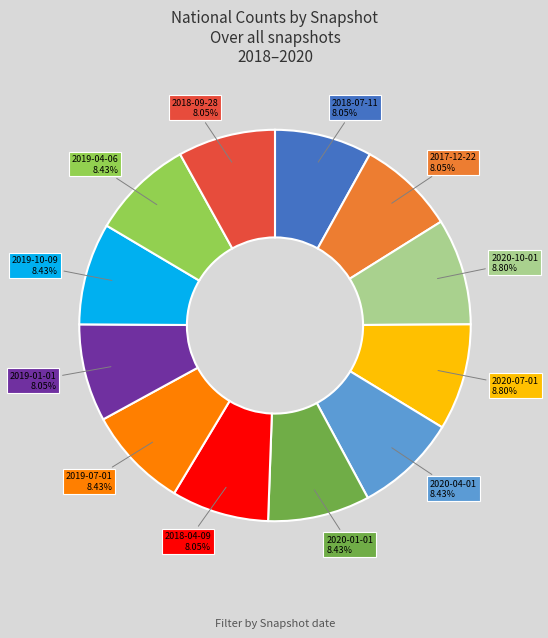

Is there any slice that represents more than half of the pie?

No